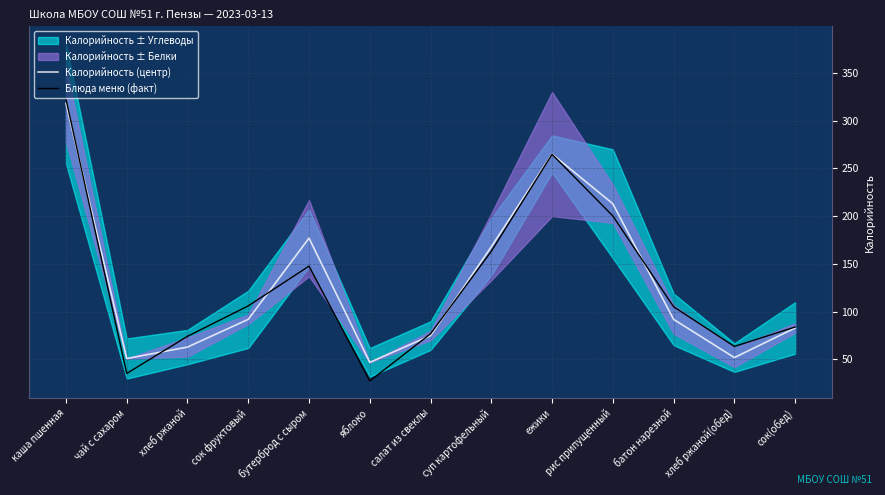

True or false: Блюда меню (факт) has a value of 152.7 at батон нарезной.

False